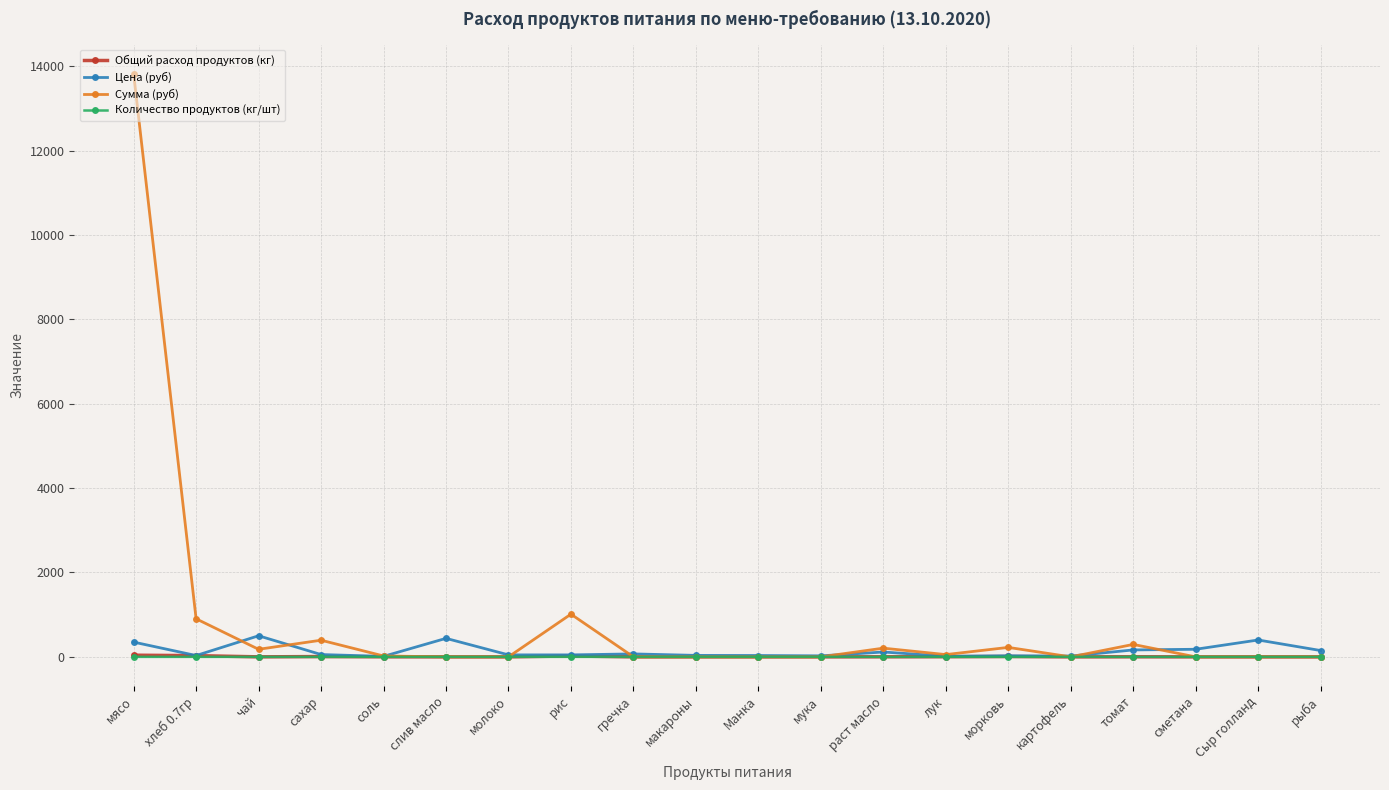

Which series has the largest total across all categories?

Сумма (руб)